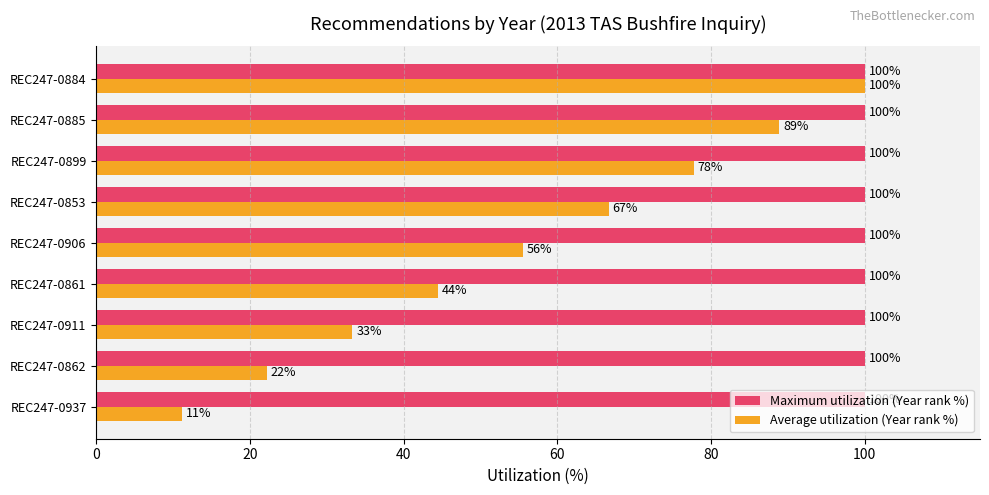

True or false: Maximum utilization (Year rank %) has a value of 100.0 at REC247-0937.

True